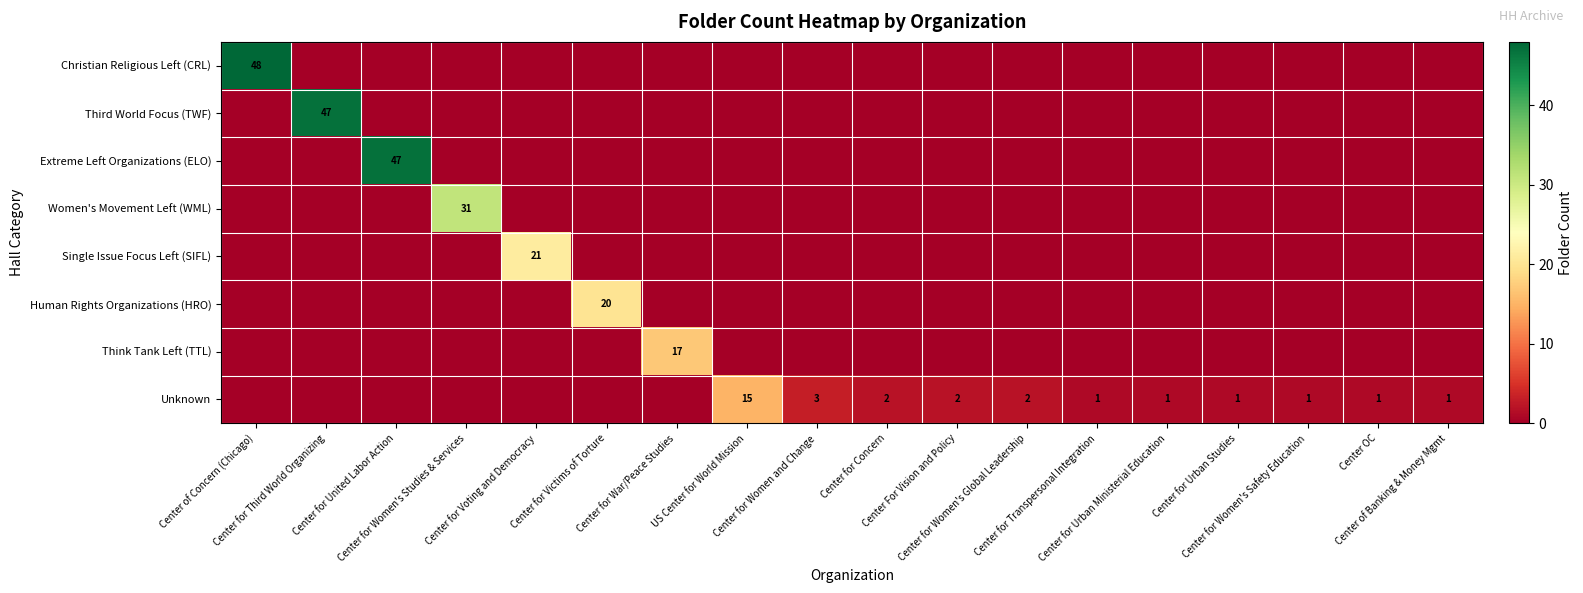

Rank the categories by Unknown value from lowest to highest.

Center of Concern (Chicago), Center for Third World Organizing, Center for United Labor Action, Center for Women's Studies & Services, Center for Voting and Democracy, Center for Victims of Torture, Center for War/Peace Studies, Center for Transpersonal Integration, Center for Urban Ministerial Education, Center for Urban Studies, Center for Women's Safety Education, Center OC, Center of Banking & Money Mgmt, Center for Concern, Center For Vision and Policy, Center for Women's Global Leadership, Center for Women and Change, US Center for World Mission